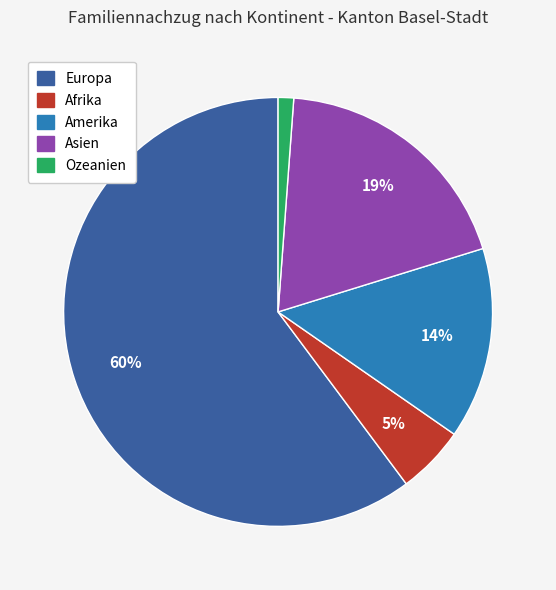

To the nearest percent, what is the combined percentage of Afrika and Ozeanien?

6%